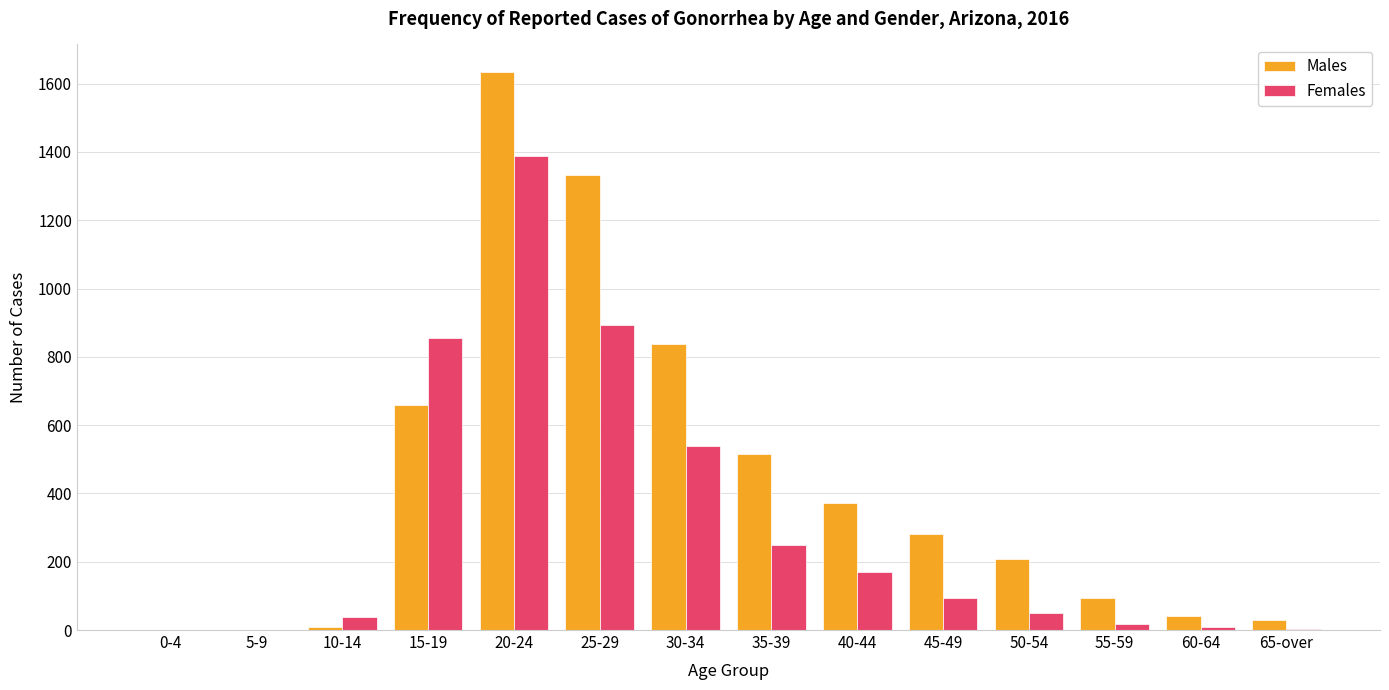

Which label corresponds to the largest value in the chart?

20-24